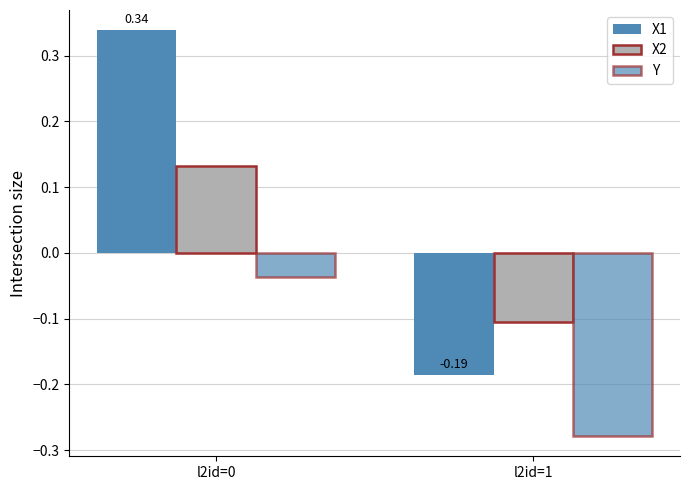

Does the chart contain any negative values?

Yes